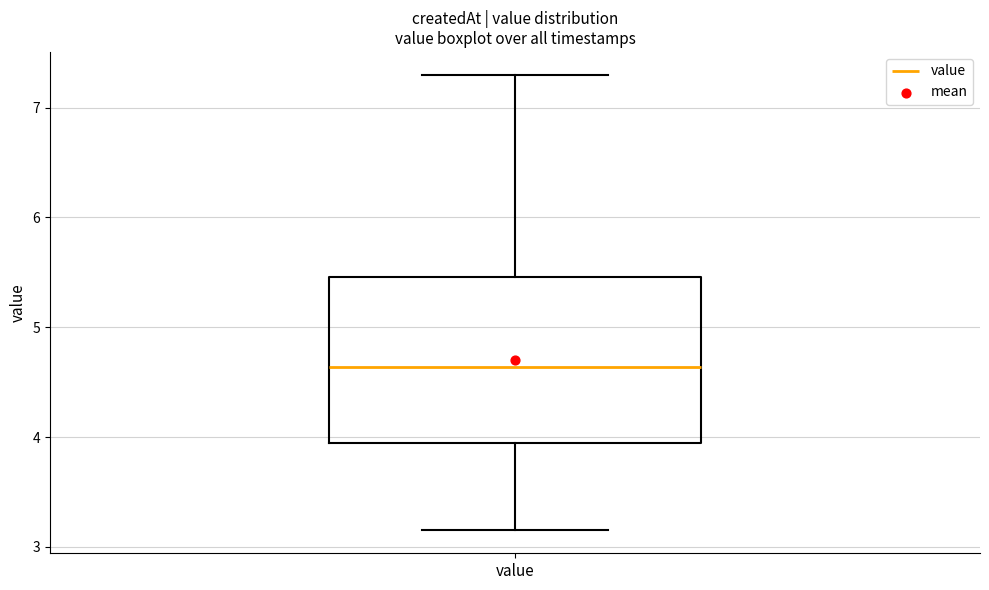

Read this box plot against the y-axis: the position of the median line, the range covered by the box, and the ends of both whiskers. The values are not printed on the chart, so give them approximately, as read against the axis.

median 4.6, box 4.0 to 5.5, whiskers 3.2 to 7.3